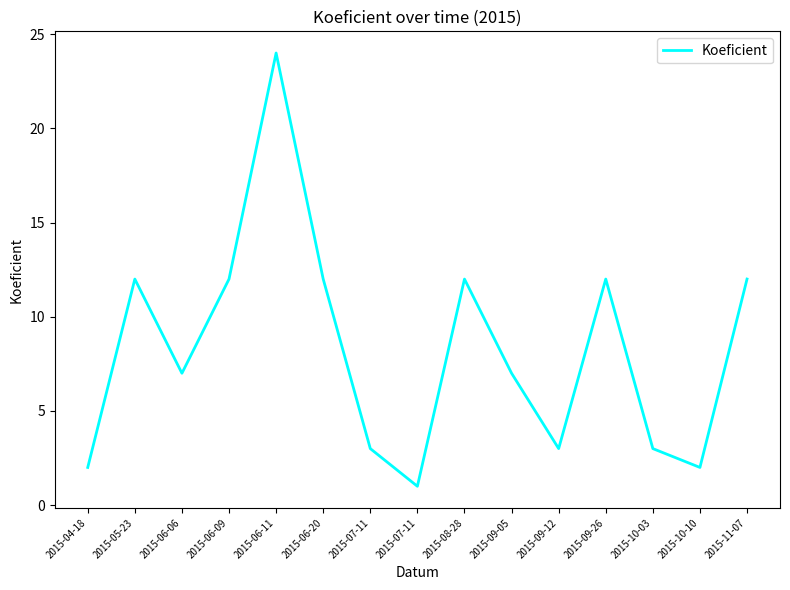

Rank the categories by value from highest to lowest.

2015-06-11, 2015-05-23, 2015-06-09, 2015-06-20, 2015-08-28, 2015-09-26, 2015-11-07, 2015-06-06, 2015-09-05, 2015-07-11, 2015-09-12, 2015-10-03, 2015-04-18, 2015-10-10, 2015-07-11